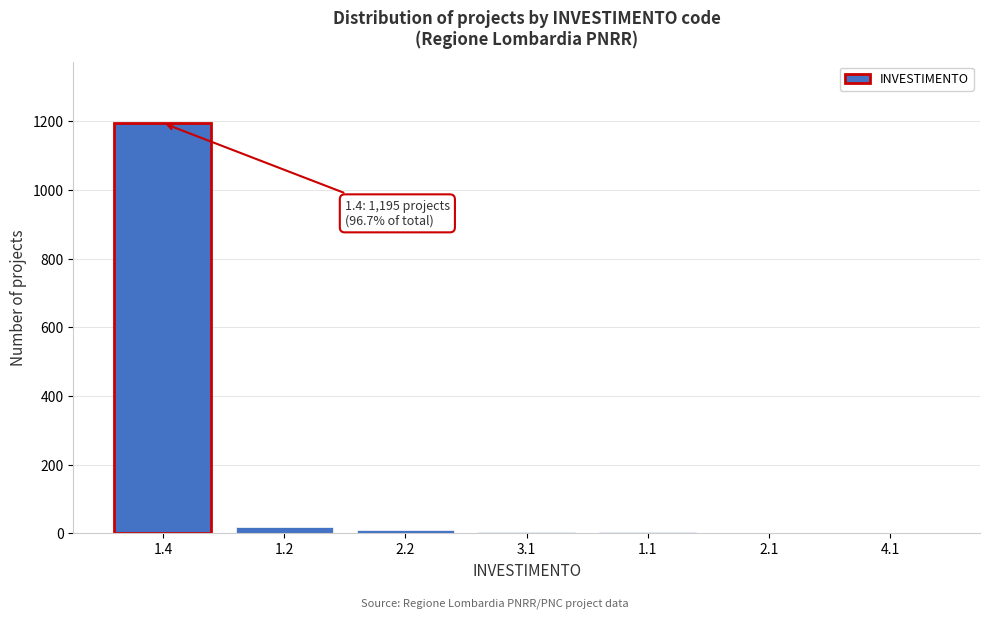

What is the sum of all values?

1234